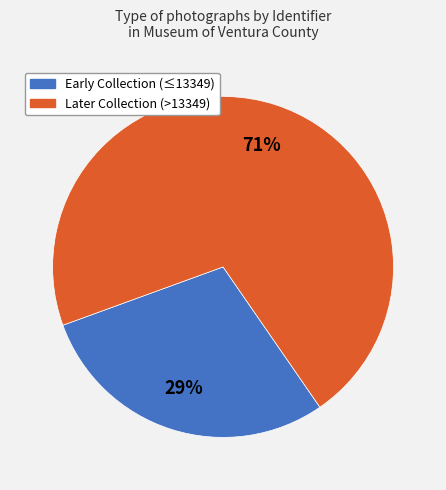

To the nearest percent, what is the average slice percentage?

50%